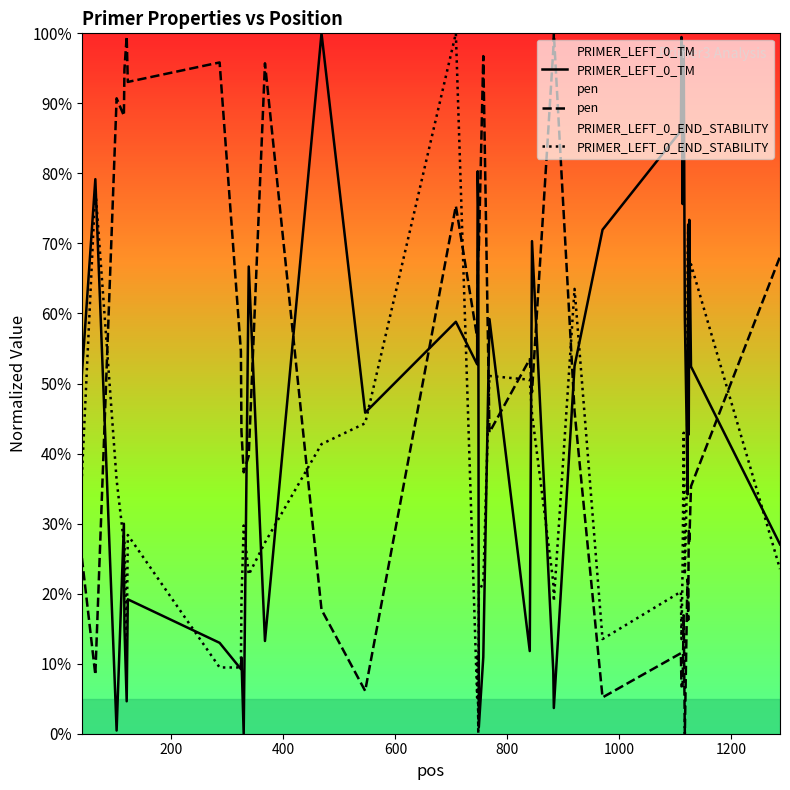

True or false: PRIMER_LEFT_0_END_STABILITY and pen cross at least once.

True